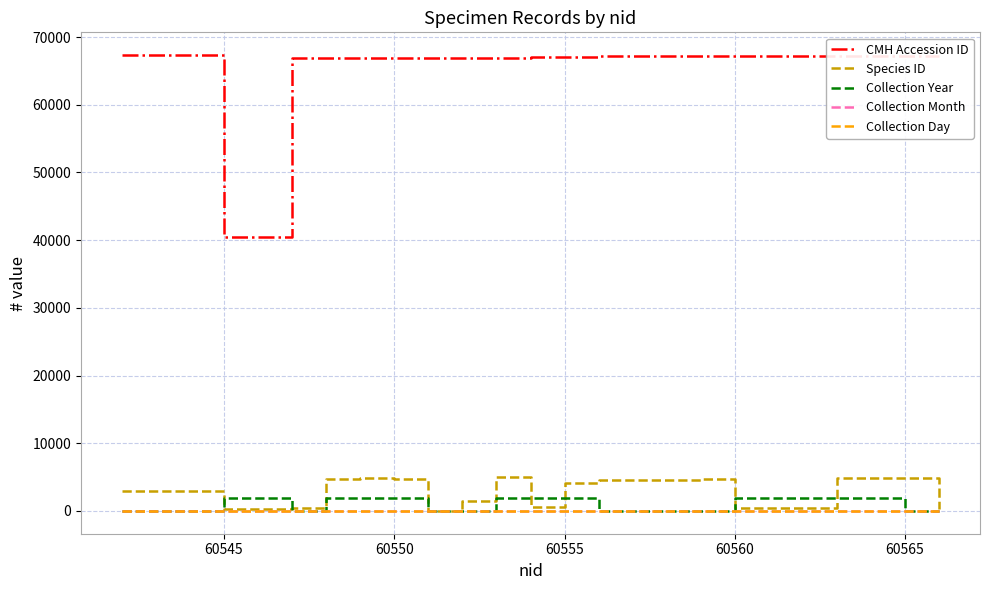

True or false: Species ID and CMH Accession ID intersect in this chart.

False